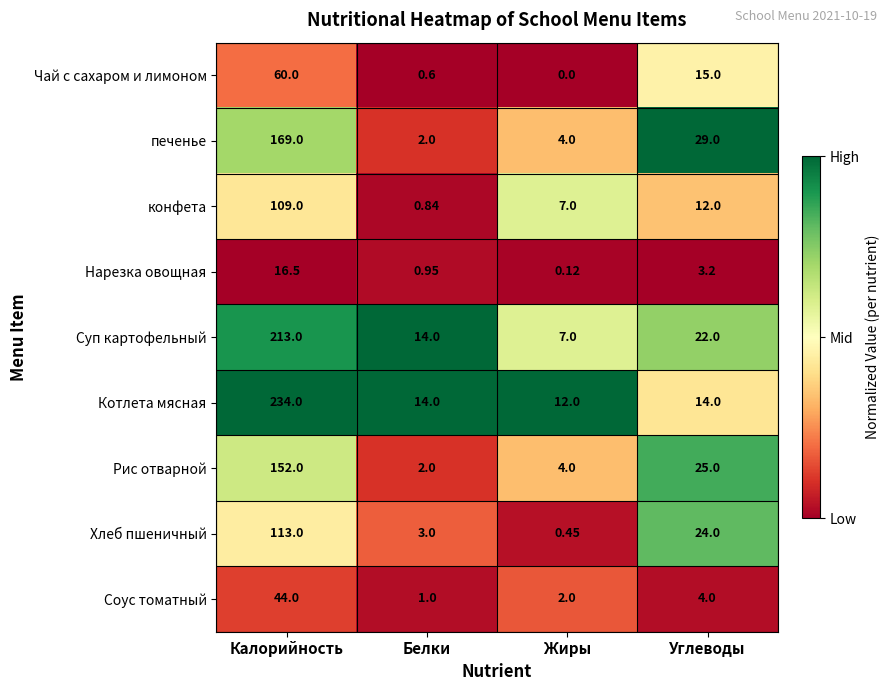

How many categories are shown in the chart?

4